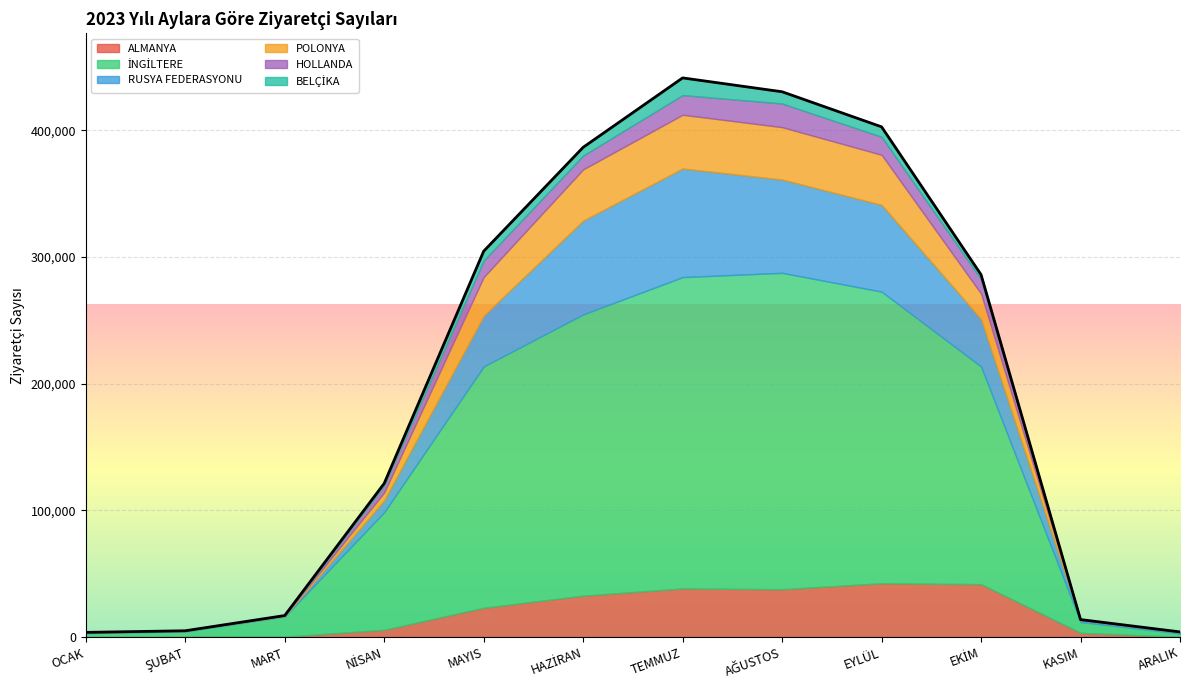

List the labels in order of BELÇİKA value, smallest first.

OCAK, ŞUBAT, MART, ARALIK, KASIM, NİSAN, EKİM, HAZİRAN, MAYIS, EYLÜL, AĞUSTOS, TEMMUZ